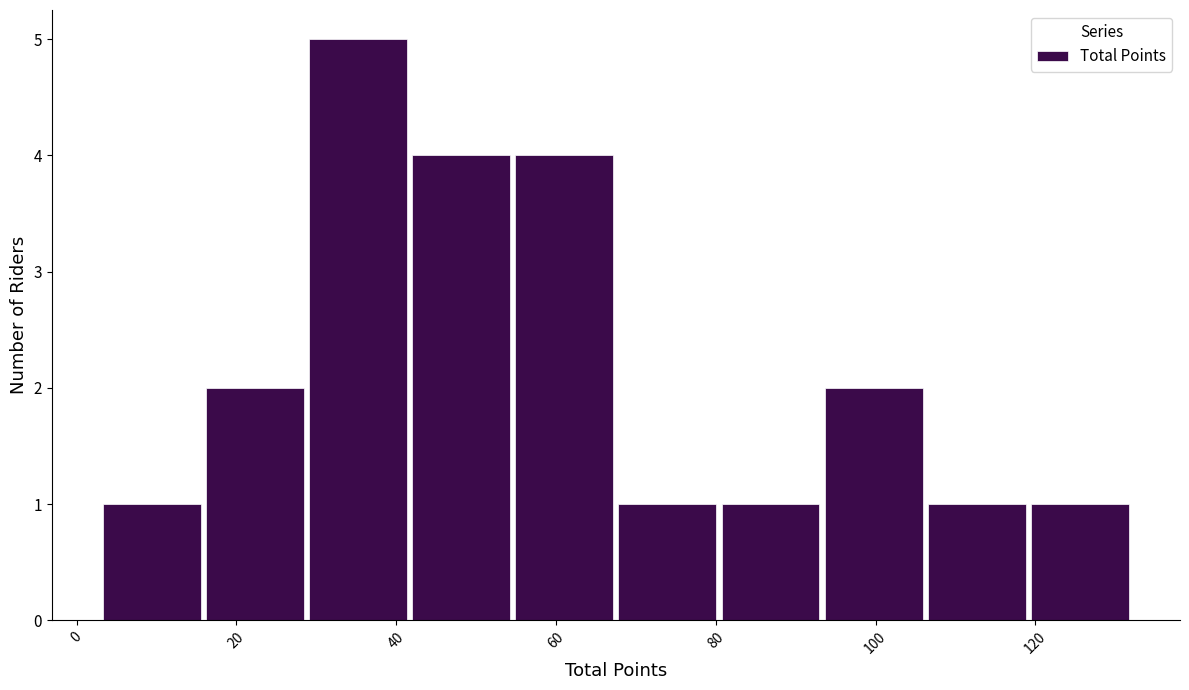

Reading left to right, list every bar in this chart as the range it spans on the x-axis followed by its height. Neither the bar edges nor the heights are printed on the chart, so give them approximately, as read against the axes.

4 to 16: 1
16 to 28: 2
28 to 42: 5
42 to 54: 4
54 to 68: 4
68 to 80: 1
80 to 94: 1
94 to 106: 2
106 to 120: 1
120 to 132: 1